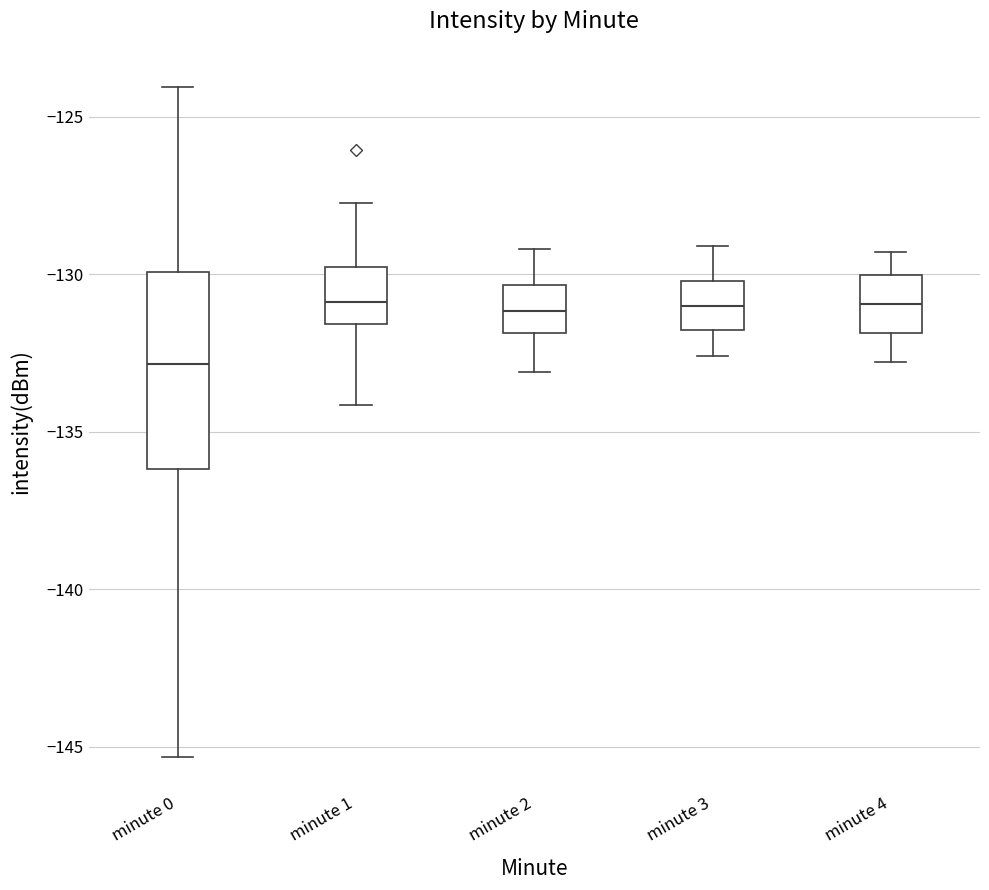

Which box is the tallest, from its lower edge to its upper edge?

minute 0